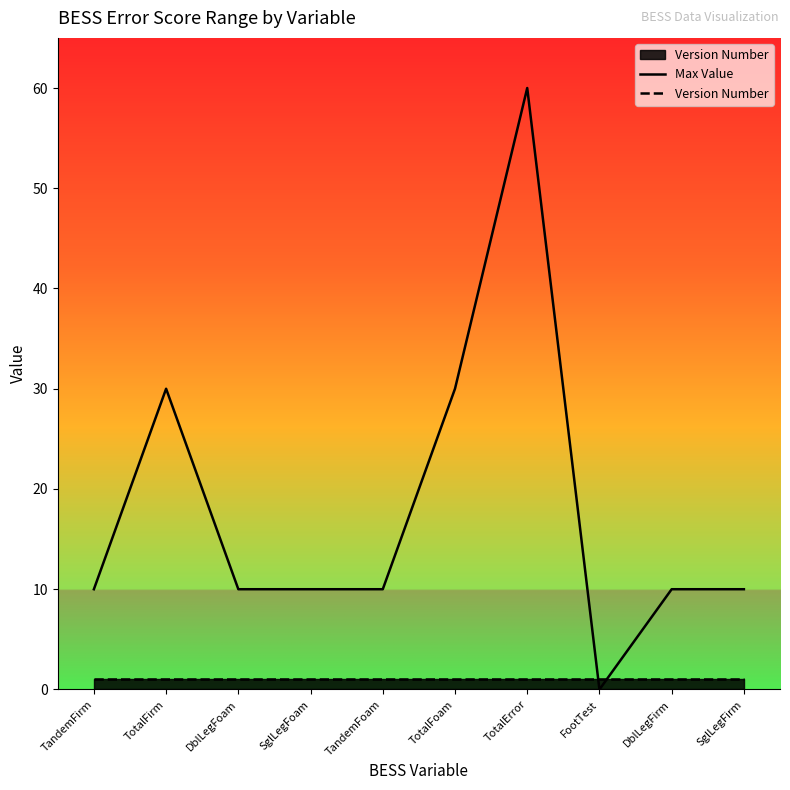

After their last crossing, which series has the higher values: Version Number or Max Value?

Max Value